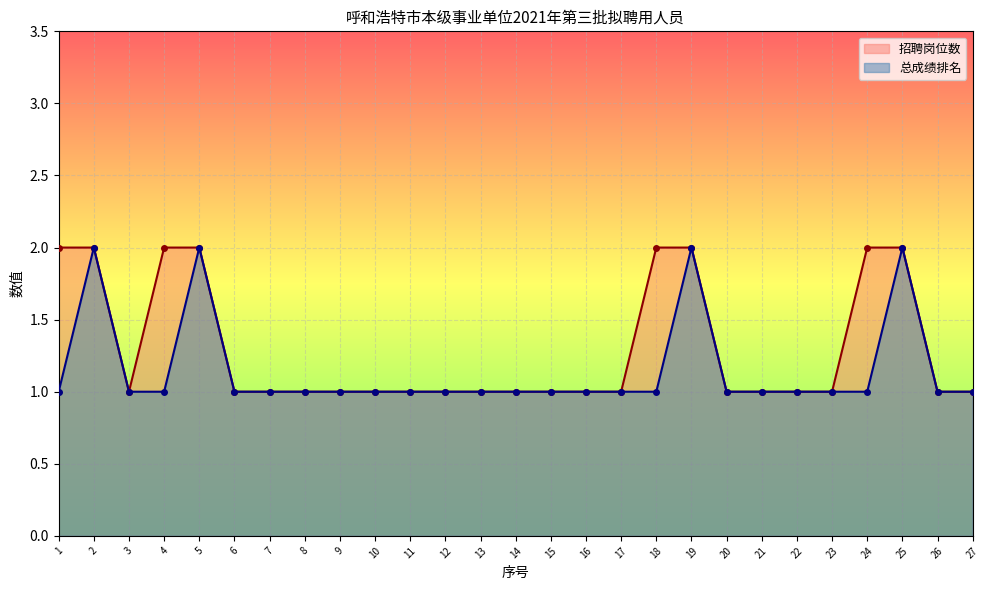

Reading right to left, extract all data points from this chart.

招聘岗位数: 1	1	2	2	1	1	1	1	2	2	1	1	1	1	1	1	1	1	1	1	1	1	2	2	1	2	2
总成绩排名: 1	1	2	1	1	1	1	1	2	1	1	1	1	1	1	1	1	1	1	1	1	1	2	1	1	2	1